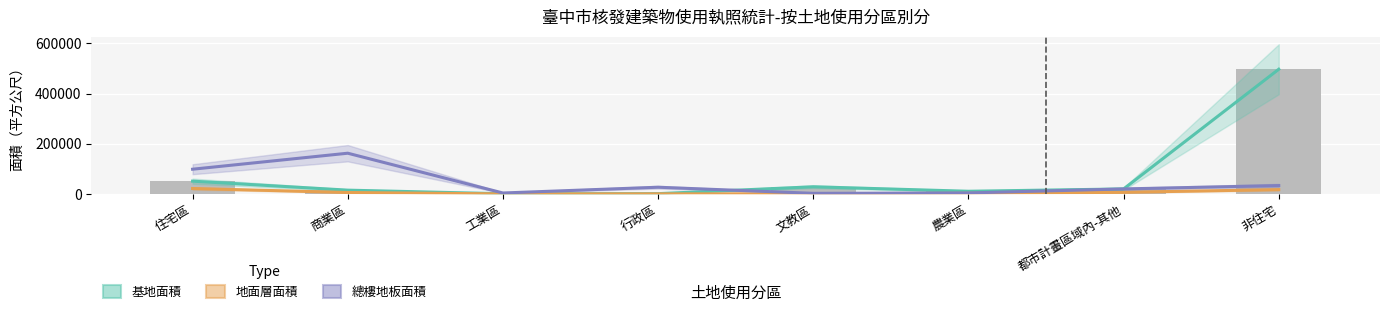

Where does the 總樓地板面積 series first go above 27353?

住宅區